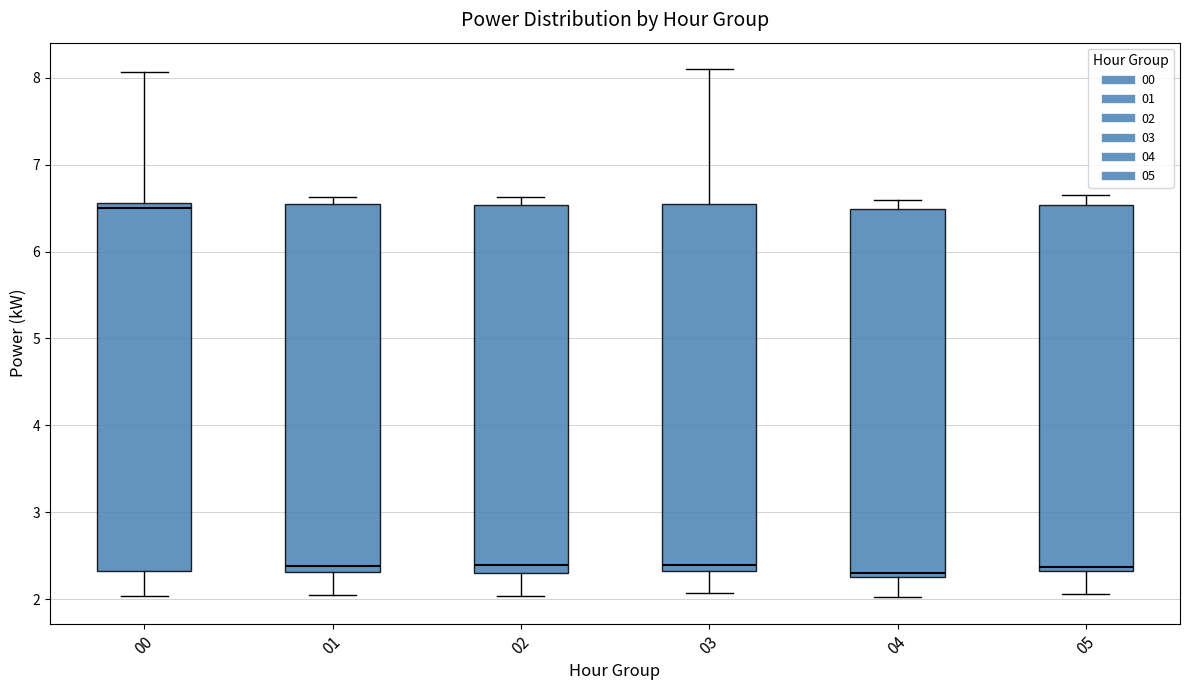

Reading left to right, transcribe this box plot: for each box, give where its median line is, the range the box spans, and where its two whiskers end, as read against the y-axis. The values are not printed on the chart, so give them approximately, as read against the axis.

00: median 6.5, box 2.3 to 6.6, whiskers 2.0 to 8.1
01: median 2.4, box 2.3 to 6.5, whiskers 2.1 to 6.6
02: median 2.4, box 2.3 to 6.5, whiskers 2.0 to 6.6
03: median 2.4, box 2.3 to 6.6, whiskers 2.1 to 8.1
04: median 2.3 (just above the box's lower edge), box 2.3 to 6.5, whiskers 2.0 to 6.6
05: median 2.4, box 2.3 to 6.5, whiskers 2.1 to 6.7